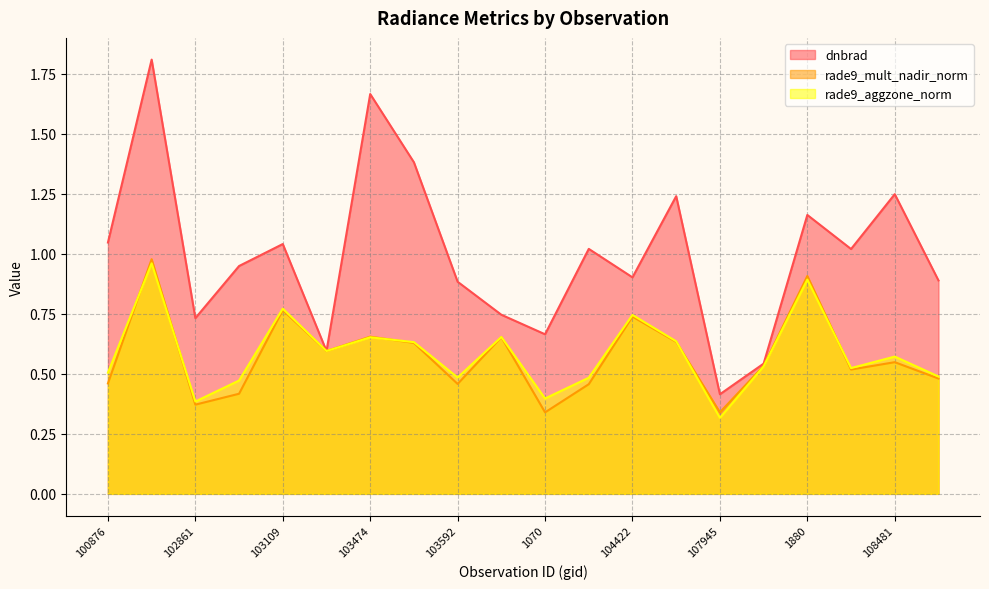

How many categories are shown in the chart?

20